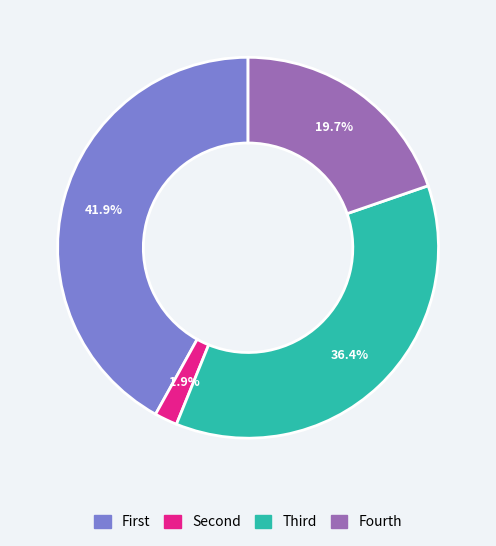

Is there a majority slice in this chart?

No